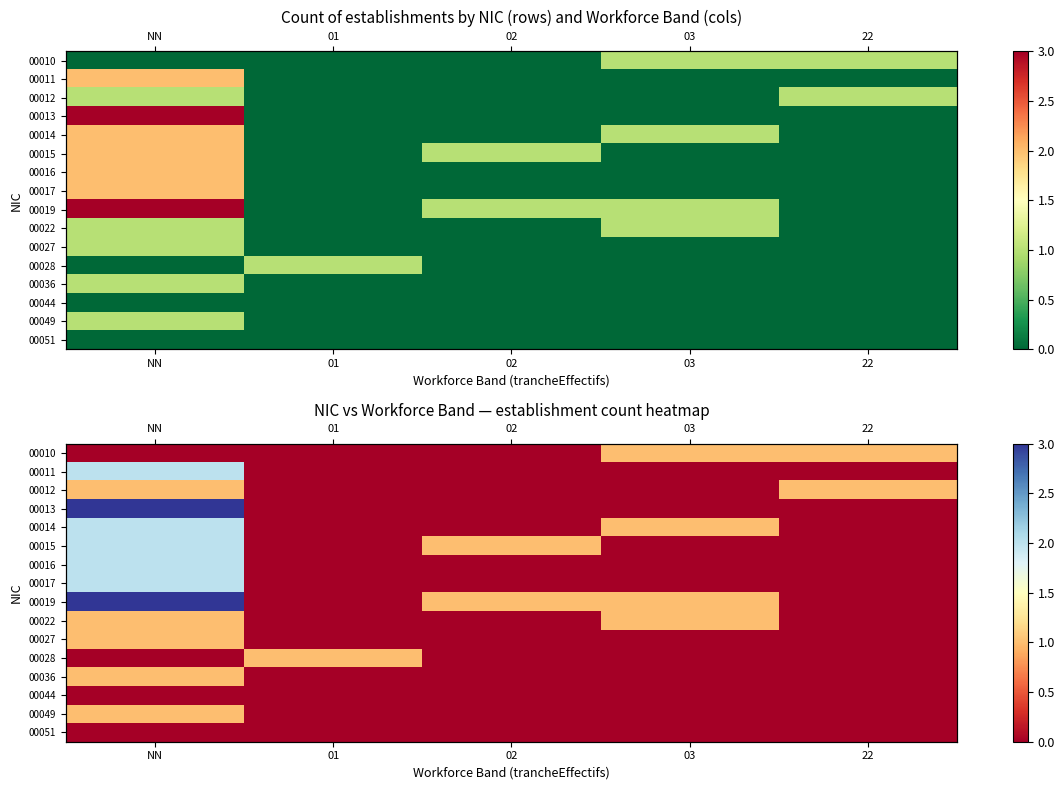

What is the spread (max minus min) of values at 01?

1